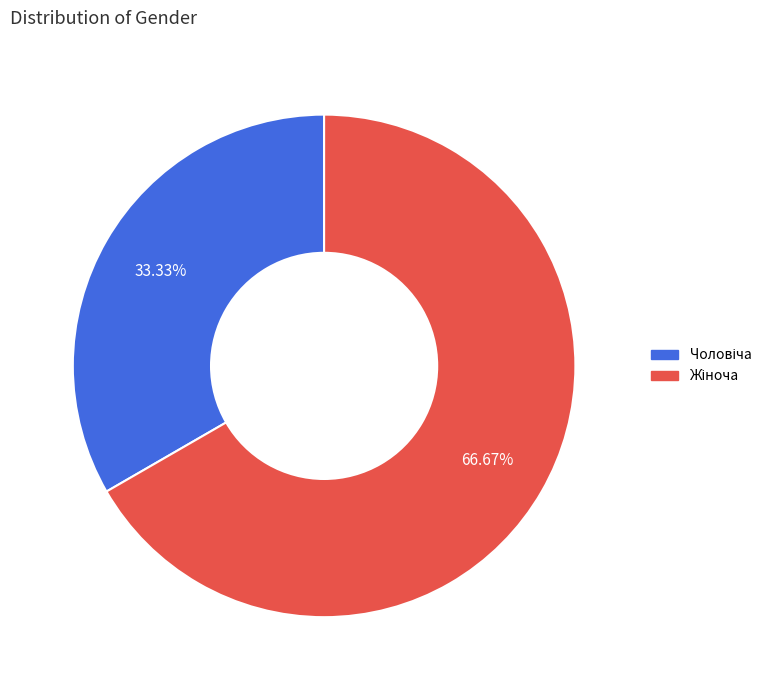

Is there any slice that represents more than half of the pie?

Yes